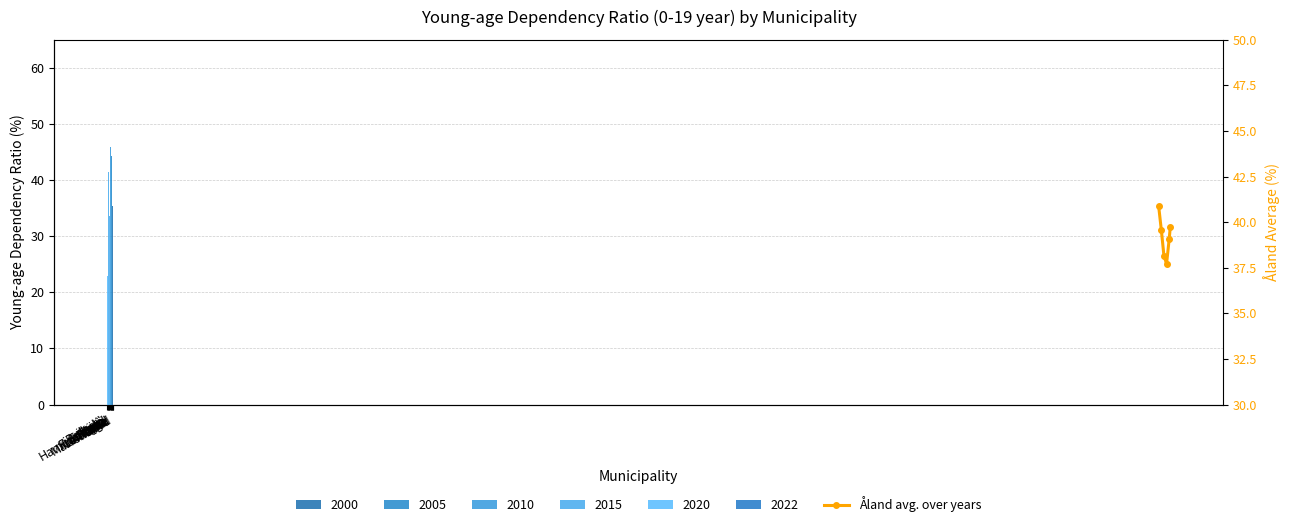

Rank the categories by value from highest to lowest.

Brändö, Hammarland, Eckerö, Geta, Finström, Föglö